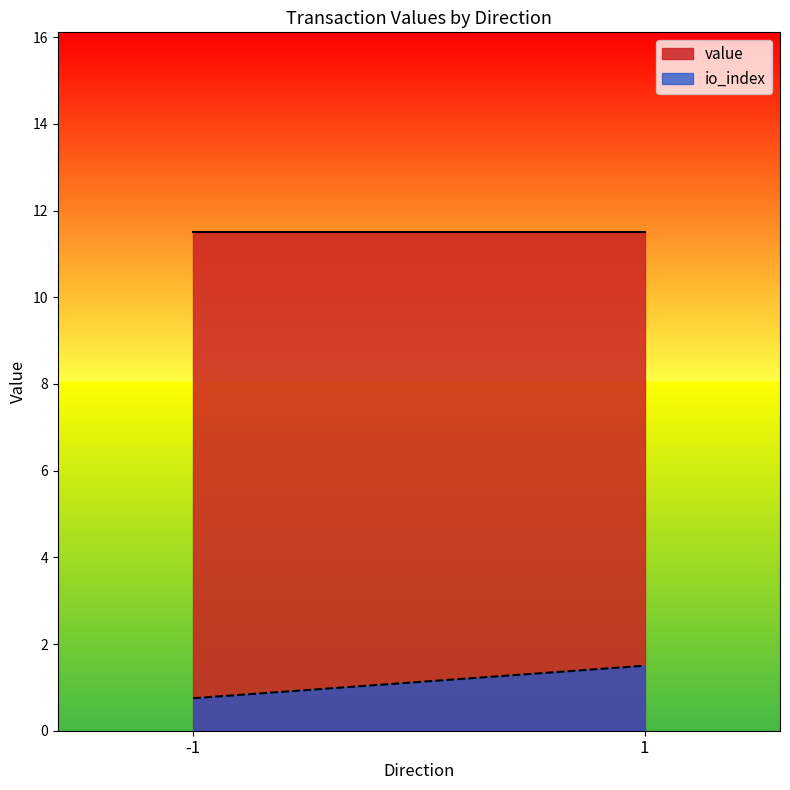

Reading left to right, list all the values displayed in this chart.

io_index: -1=0.8	1=1.5
value: -1=11.5	1=11.5